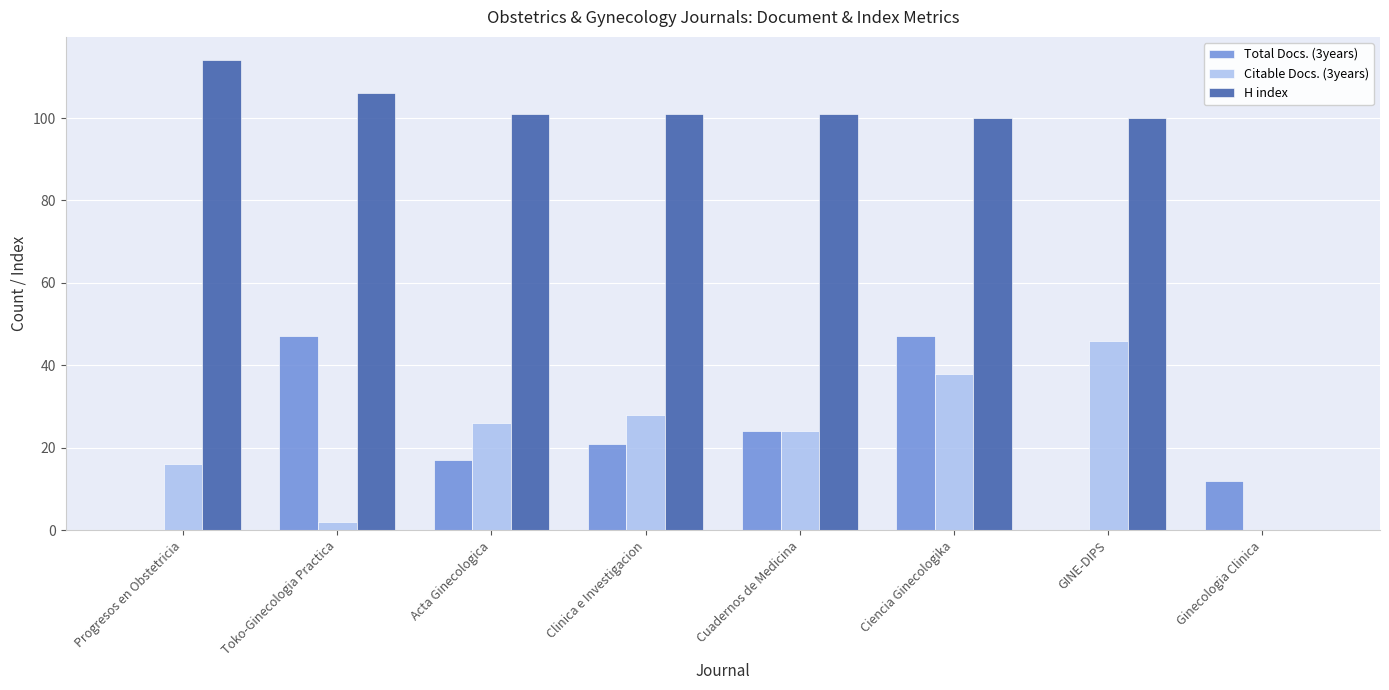

True or false: Total Docs. (3years) has a value of 4 at Ginecologia Clinica.

False